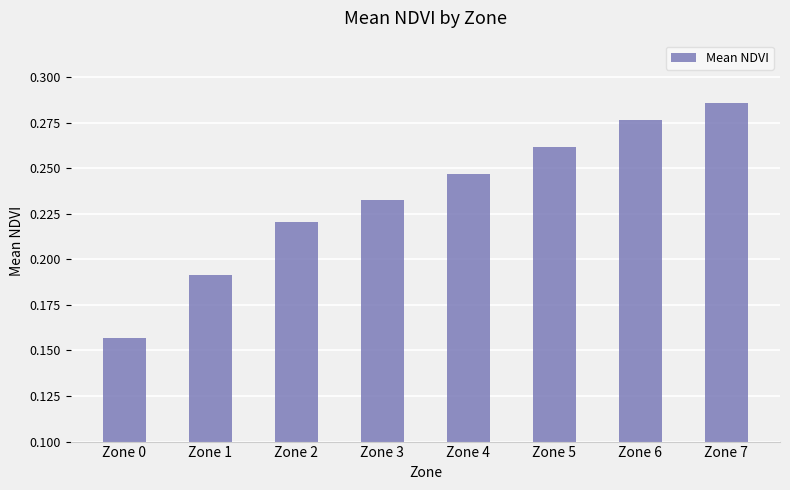

Between Zone 2 and Zone 4, which is larger?

Zone 4